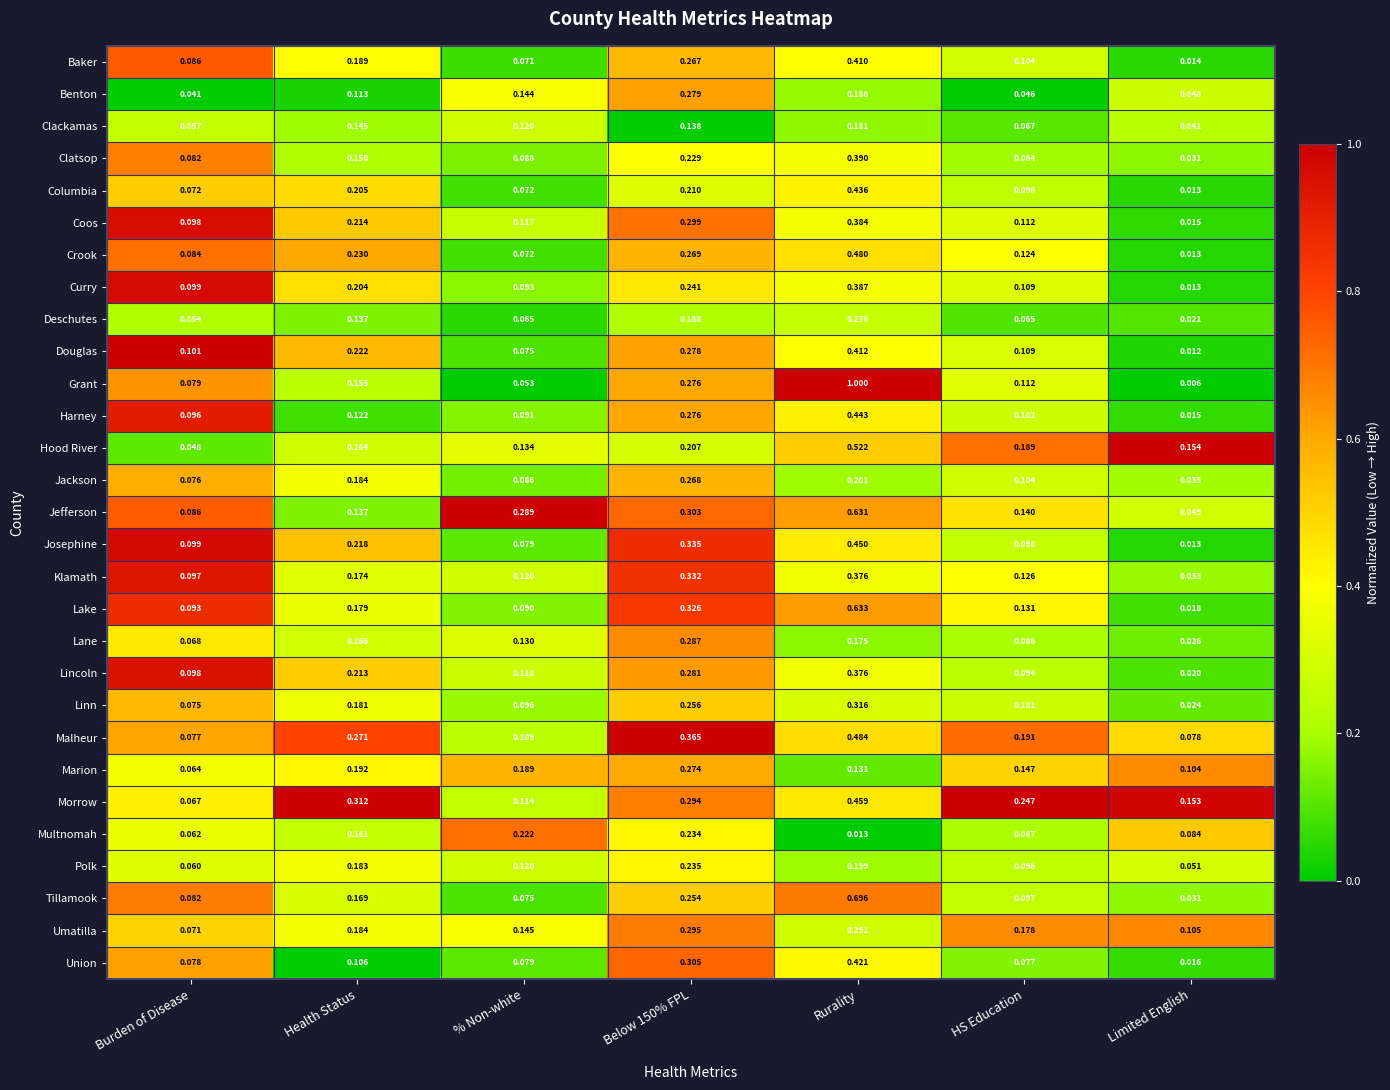

Which category has the highest value across all series?

Rurality